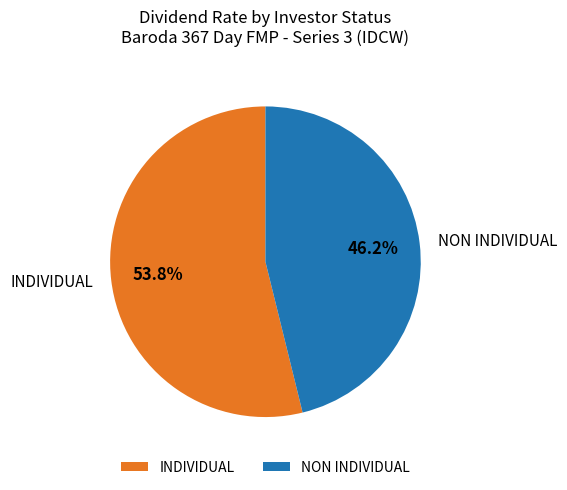

To the nearest percent, what is the combined percentage of INDIVIDUAL and NON INDIVIDUAL?

100%